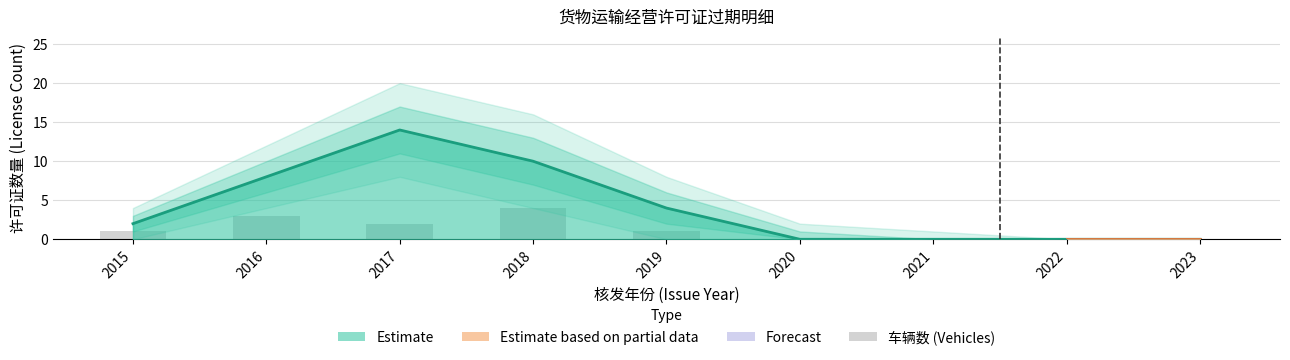

Does the chart contain stacked bars?

No